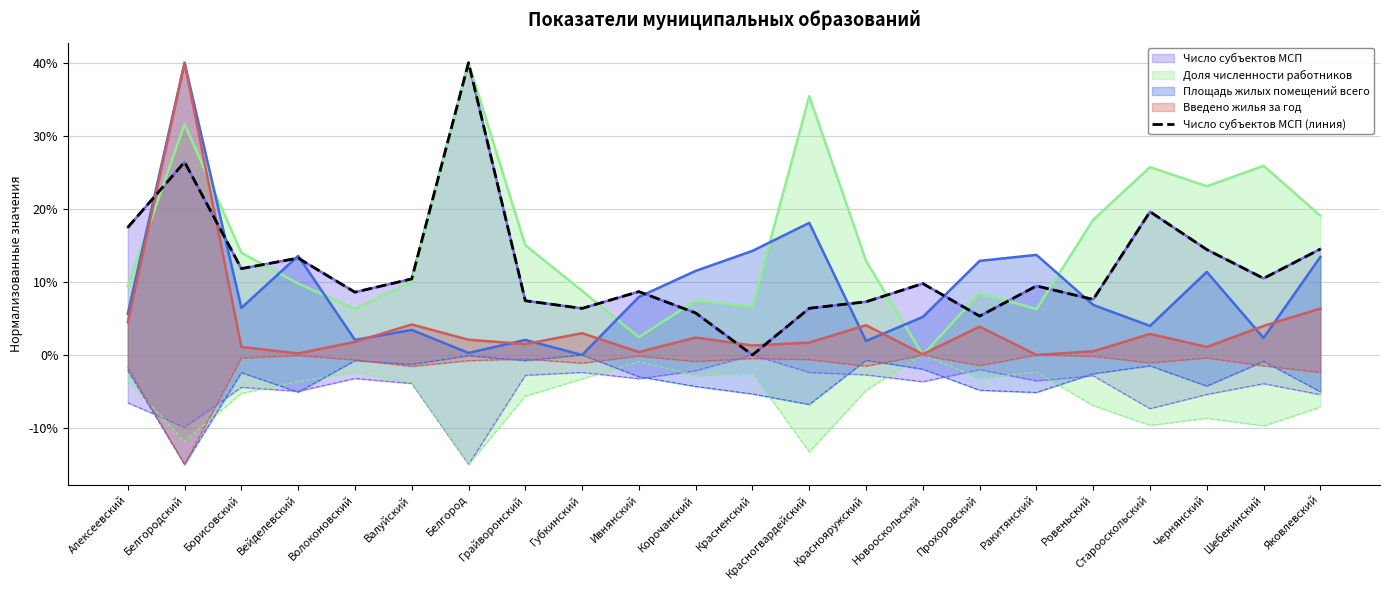

How many values exceed 0?

21